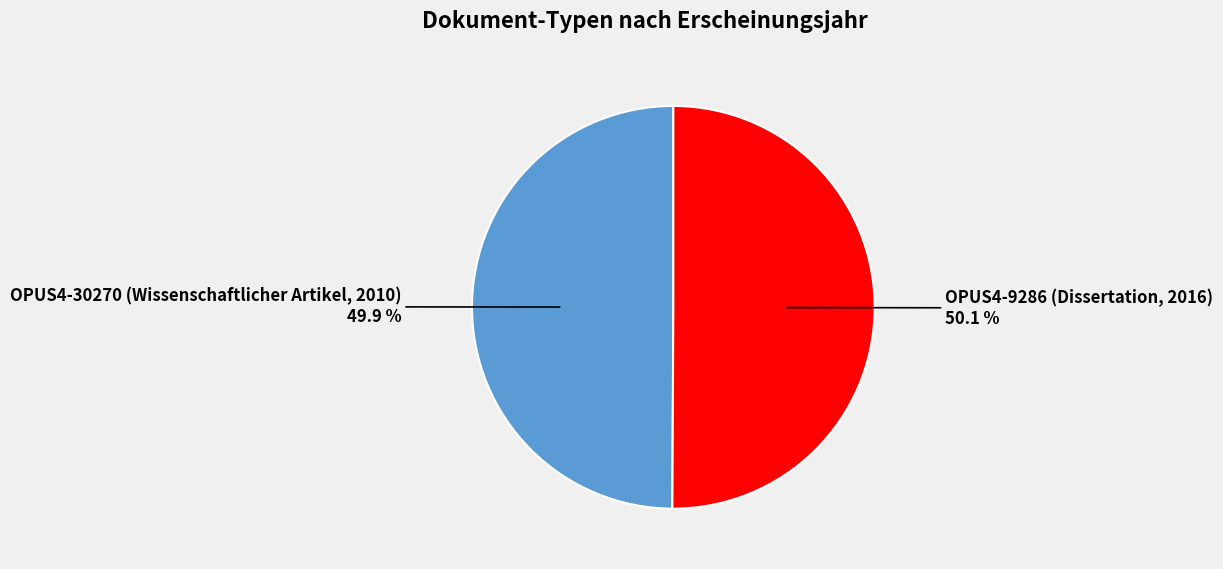

Approximately how many times larger is the value at OPUS4-30270 (Wissenschaftlicher Artikel, 2010) compared to OPUS4-9286 (Dissertation, 2016)?

1.0